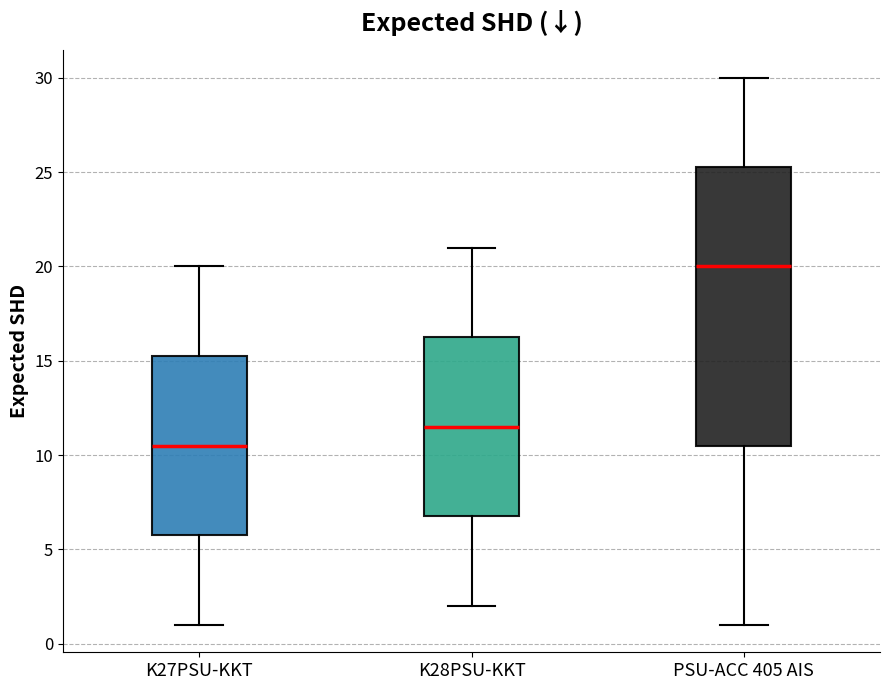

Reading left to right, read every box against the y-axis: the position of its median line, the range the box covers, and the ends of its whiskers. The values are not printed on the chart, so give them approximately, as read against the axis.

K27PSU-KKT: median 10.5, box 6.0 to 15.5, whiskers 1.0 to 20.0
K28PSU-KKT: median 11.5, box 7.0 to 16.5, whiskers 2.0 to 21.0
PSU-ACC 405 AIS: median 20.0, box 10.5 to 25.5, whiskers 1.0 to 30.0